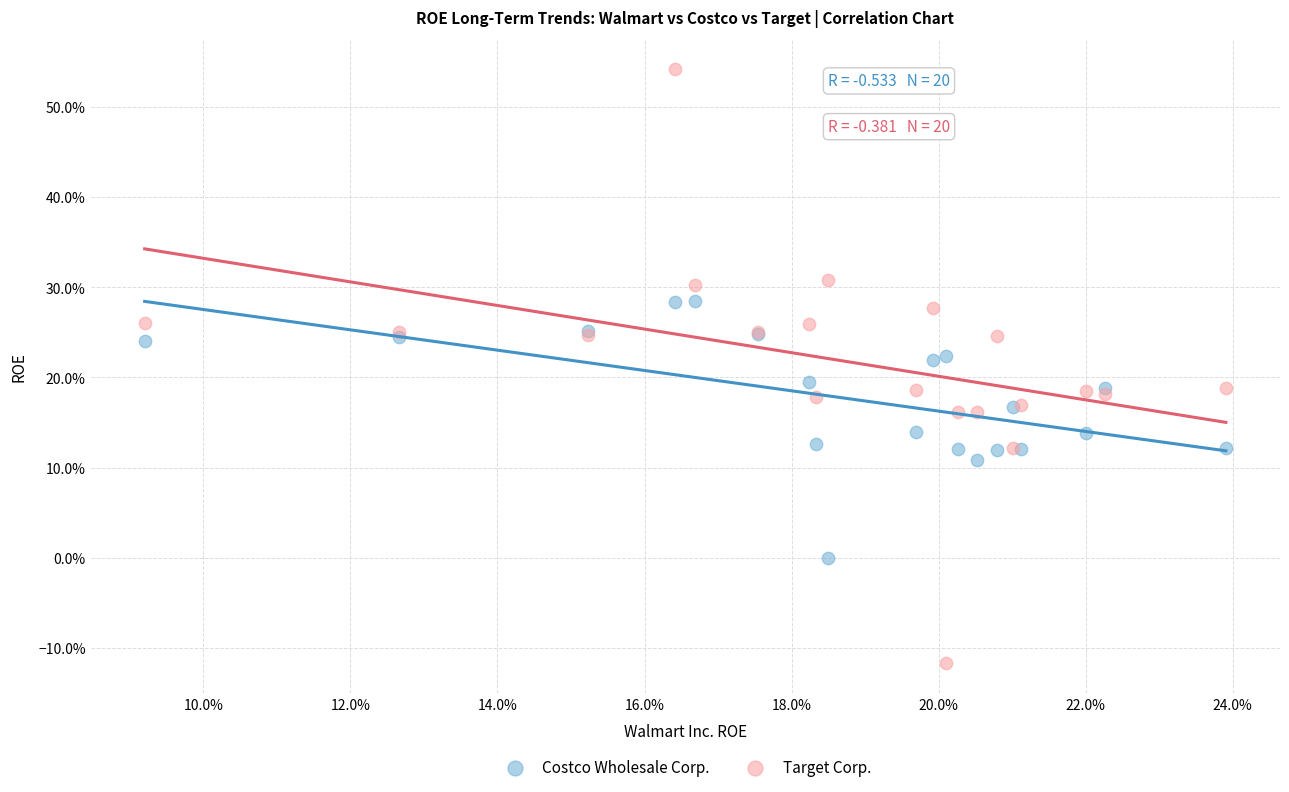

Which series has the largest Y range (max minus min)?

Target Corp.